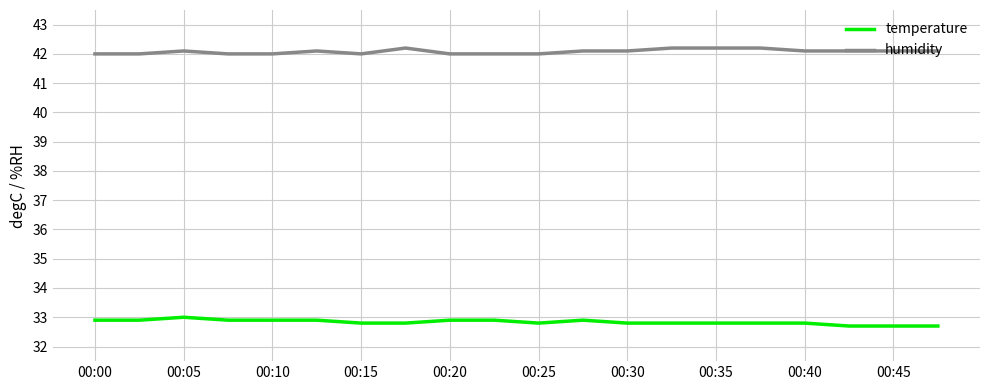

True or false: temperature and humidity intersect in this chart.

False